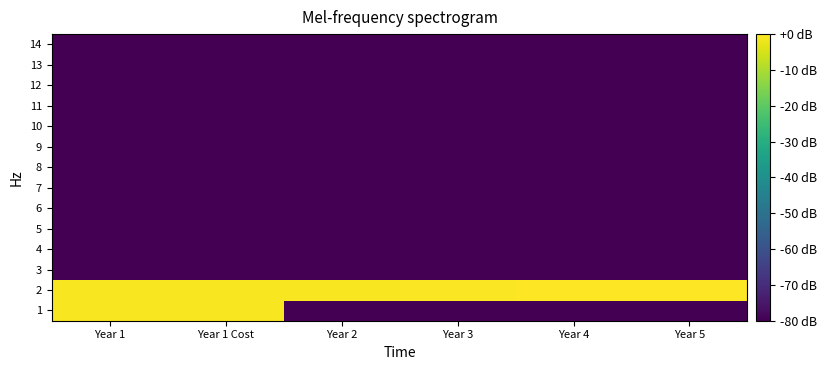

Rank the series by their maximum value, from highest to lowest.

2, 1, 3, 4, 5, 6, 7, 8, 9, 10, 11, 12, 13, 14